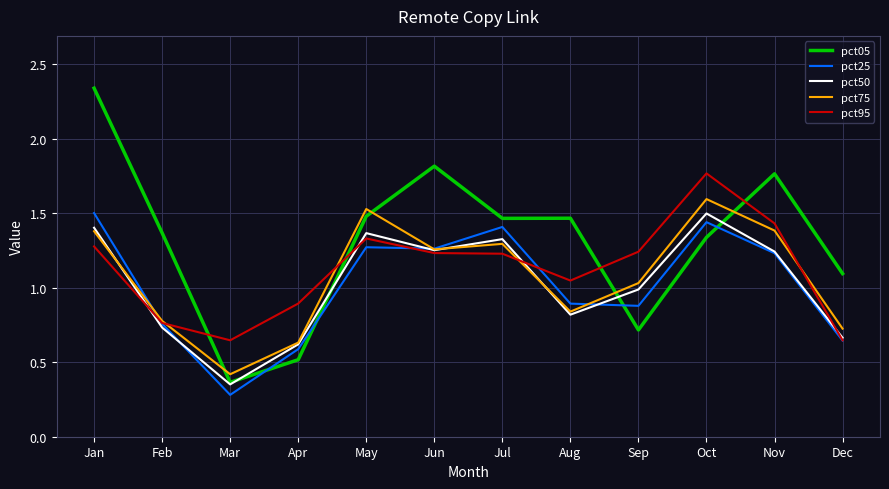

Is the value of pct50 at Aug greater than the value of pct05 at Jul?

No